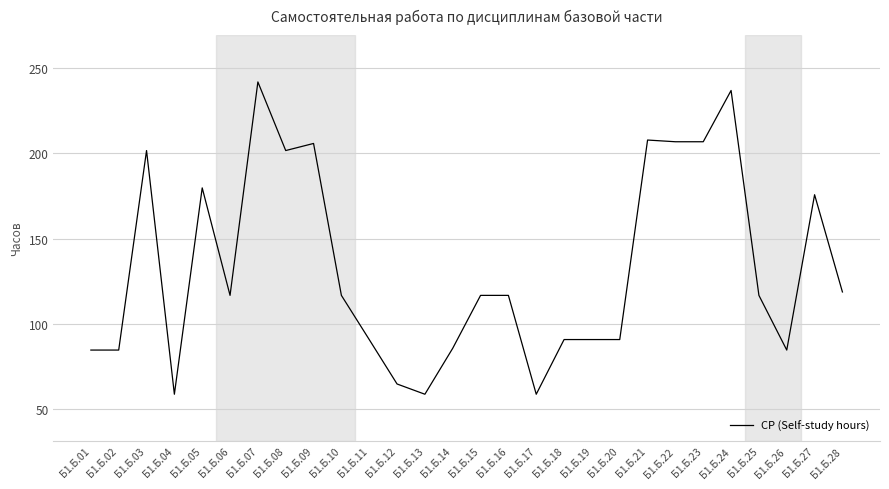

What is the smallest value displayed?

58.9